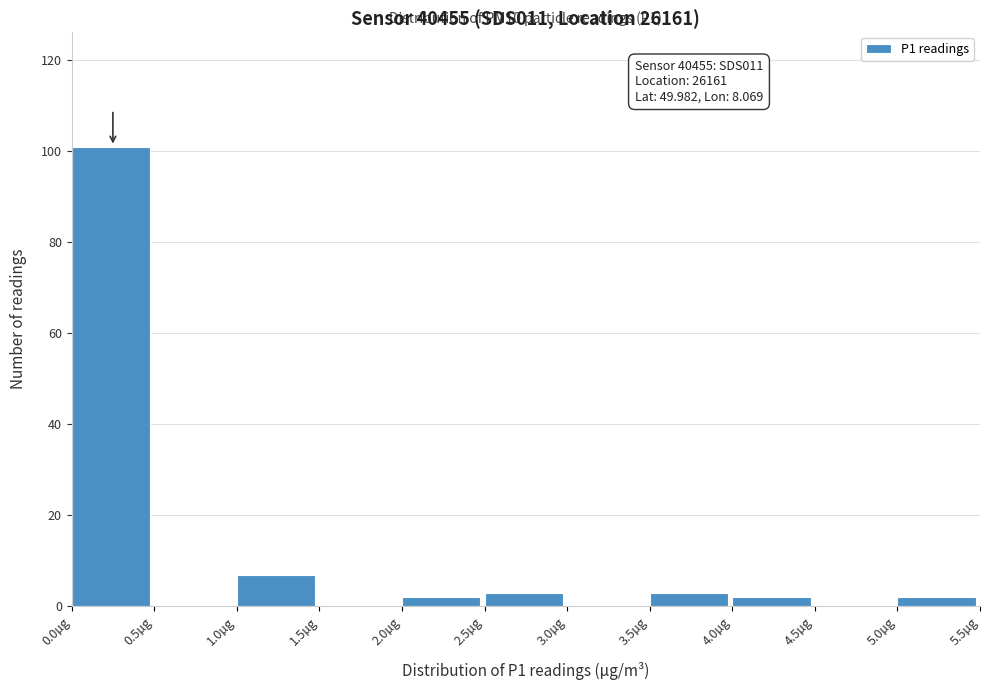

Which range on the x-axis has the tallest bar?

0.0 to 0.5